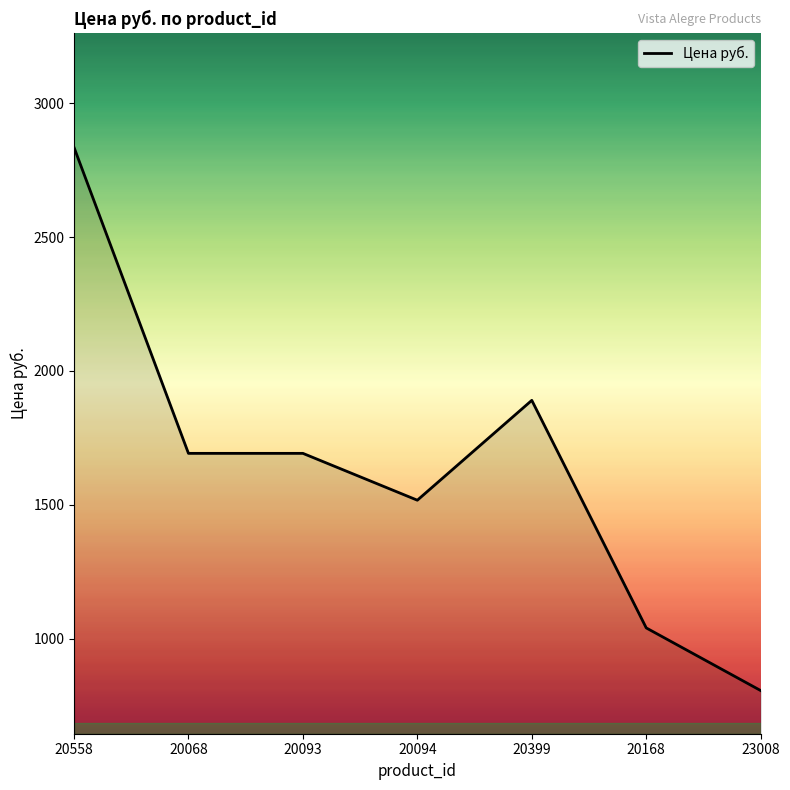

Does the chart have visible grid lines?

No